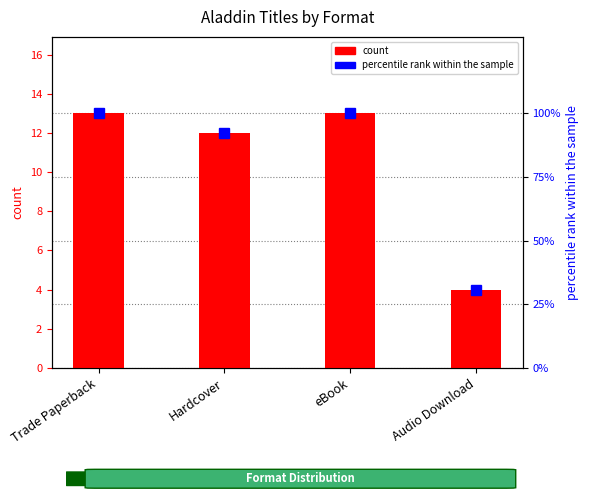

Rank the series by their average value, from lowest to highest.

percentile rank within the sample, count